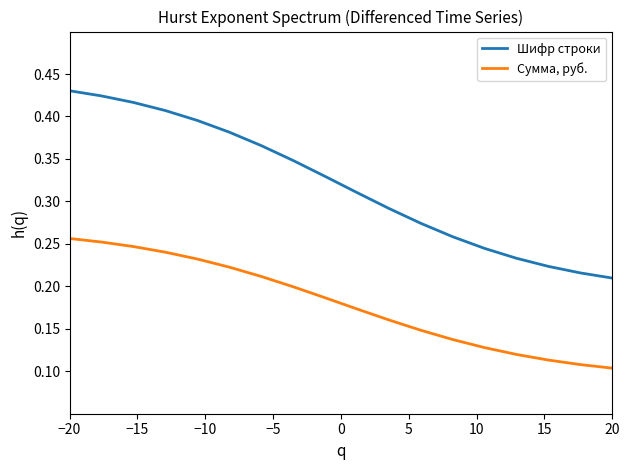

Which series has the widest spread of values?

Шифр строки